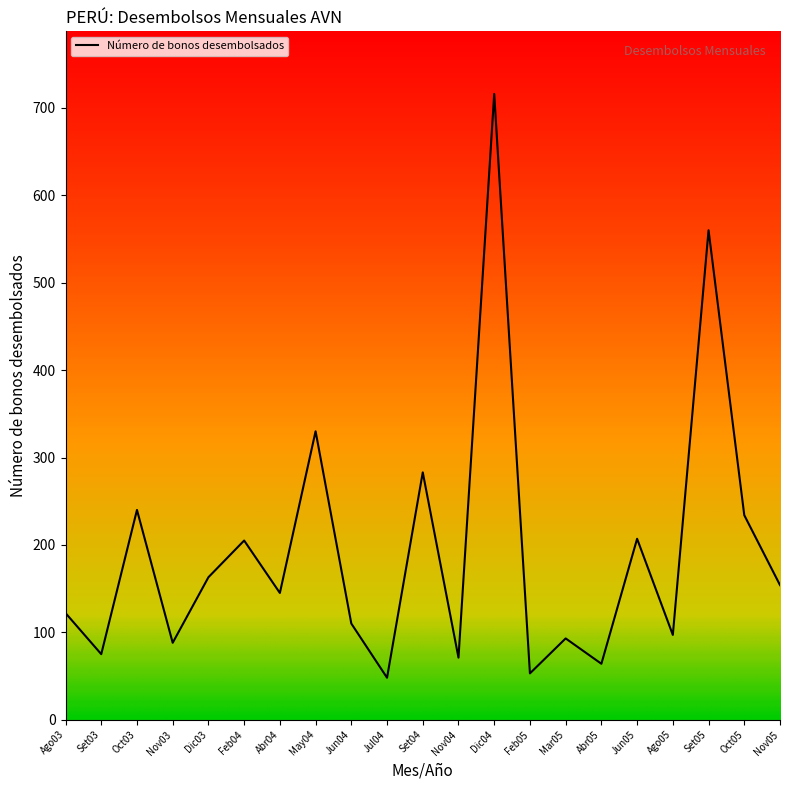

Rank the categories by value from highest to lowest.

Dic04, Set05, May04, Set04, Oct03, Oct05, Jun05, Feb04, Dic03, Nov05, Abr04, Ago03, Jun04, Ago05, Mar05, Nov03, Set03, Nov04, Abr05, Feb05, Jul04